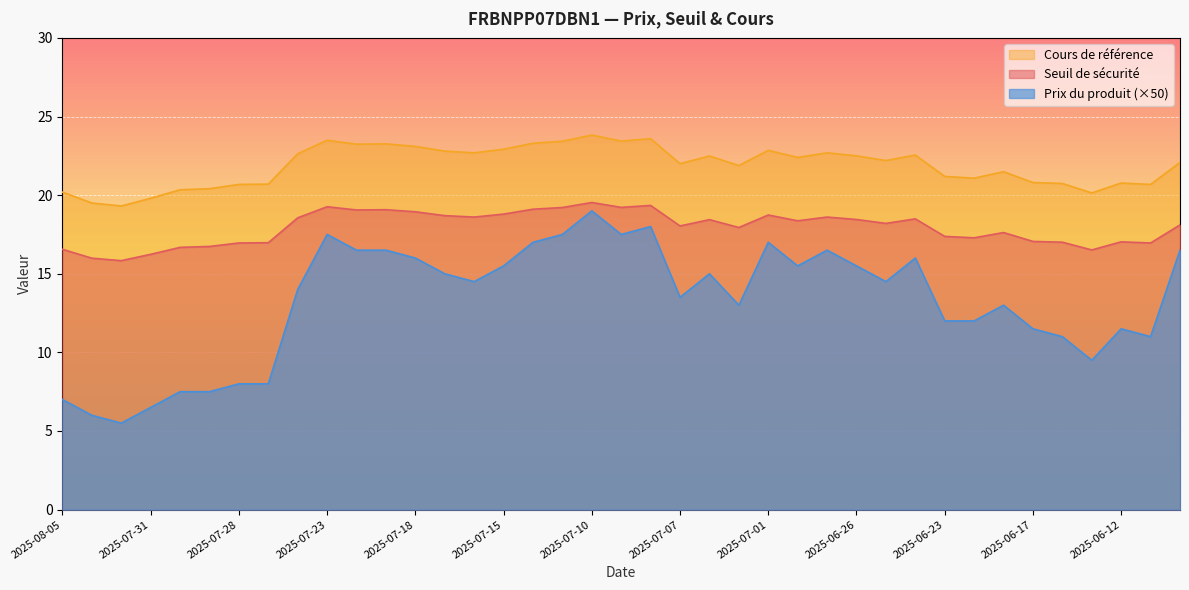

At which category does Seuil de sécurité reach its first local peak?

2025-07-23